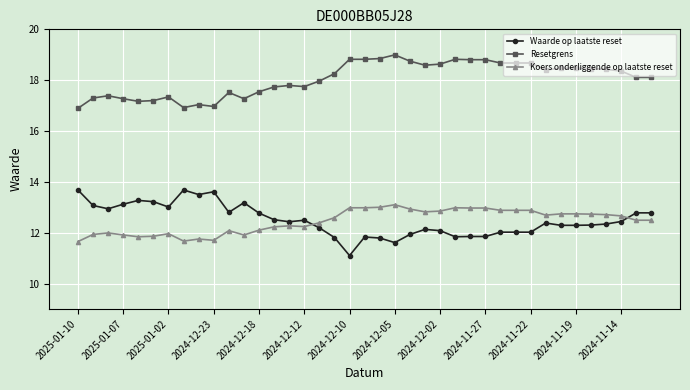

How many series are shown in this chart?

3